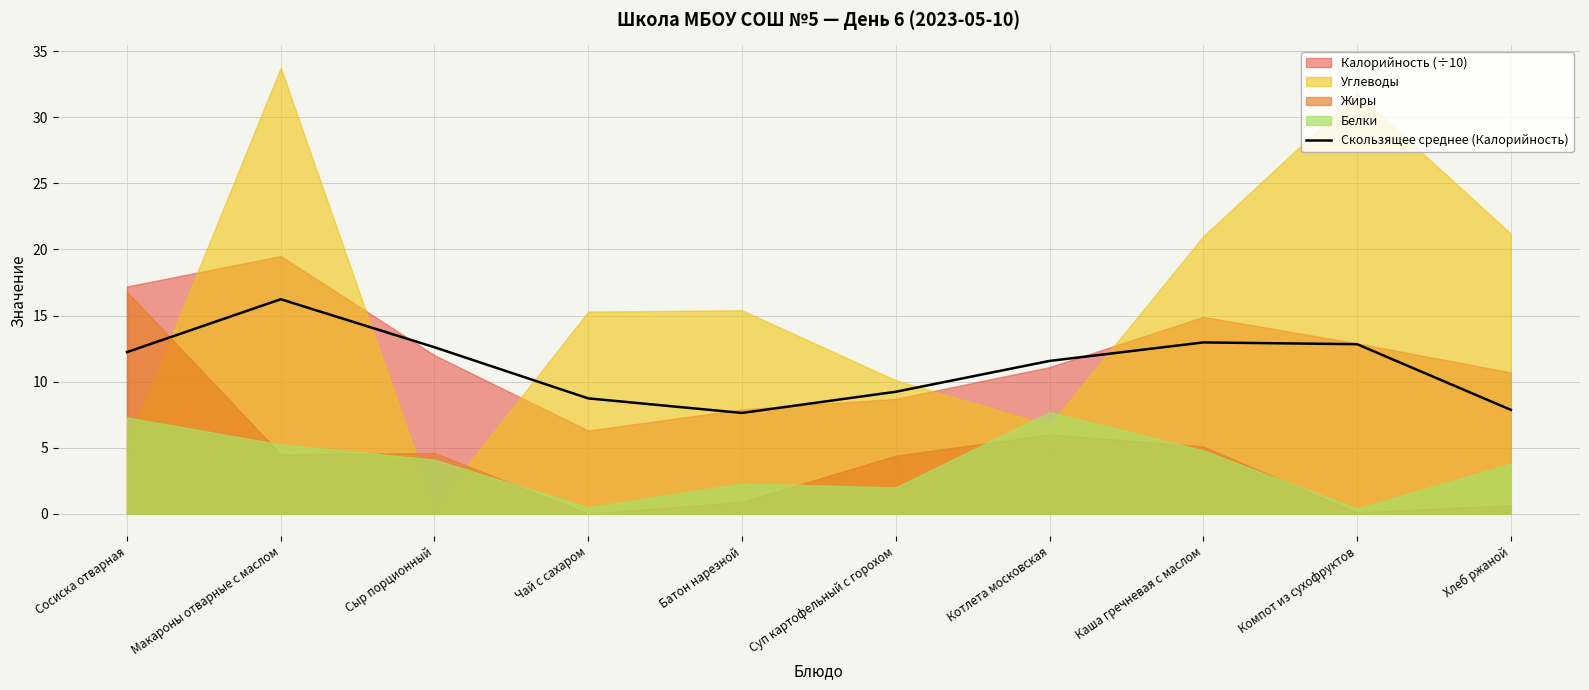

What is the sum of the values at Хлеб ржаной and Батон нарезной?

15.5